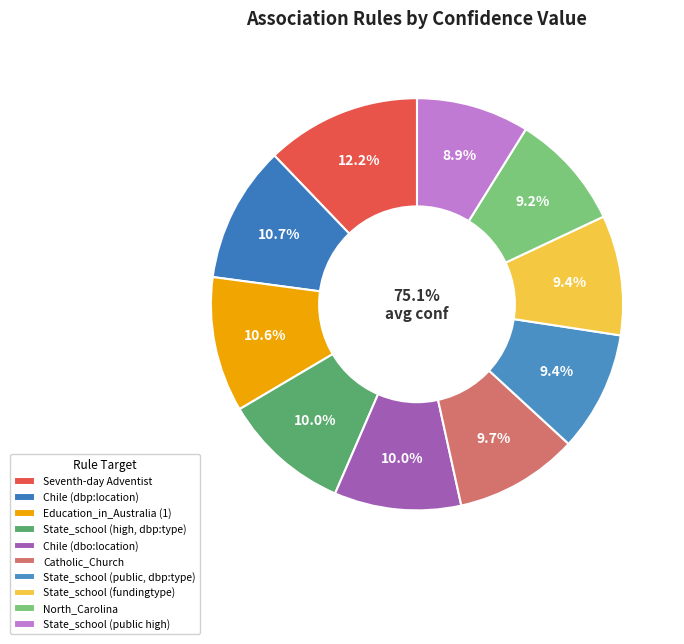

What percentage do State_school (high, dbp:type) and Catholic_Church together represent?

19.7%